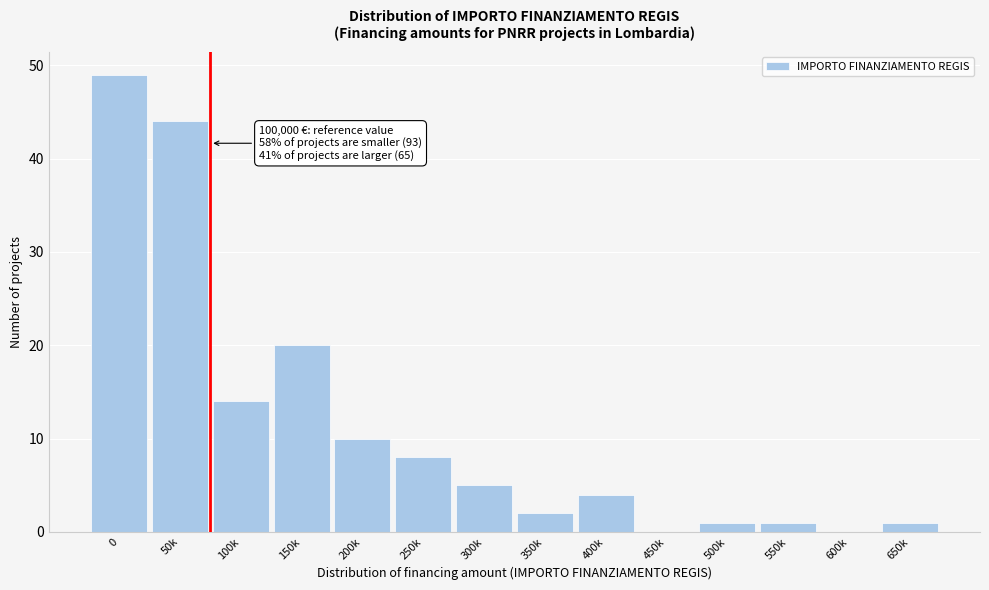

Reading right to left, extract all data points from this chart.

650k=1	600k=0	550k=1	500k=1	450k=0	400k=4	350k=2	300k=5	250k=8	200k=10	150k=20	100k=14	50k=44	0=49